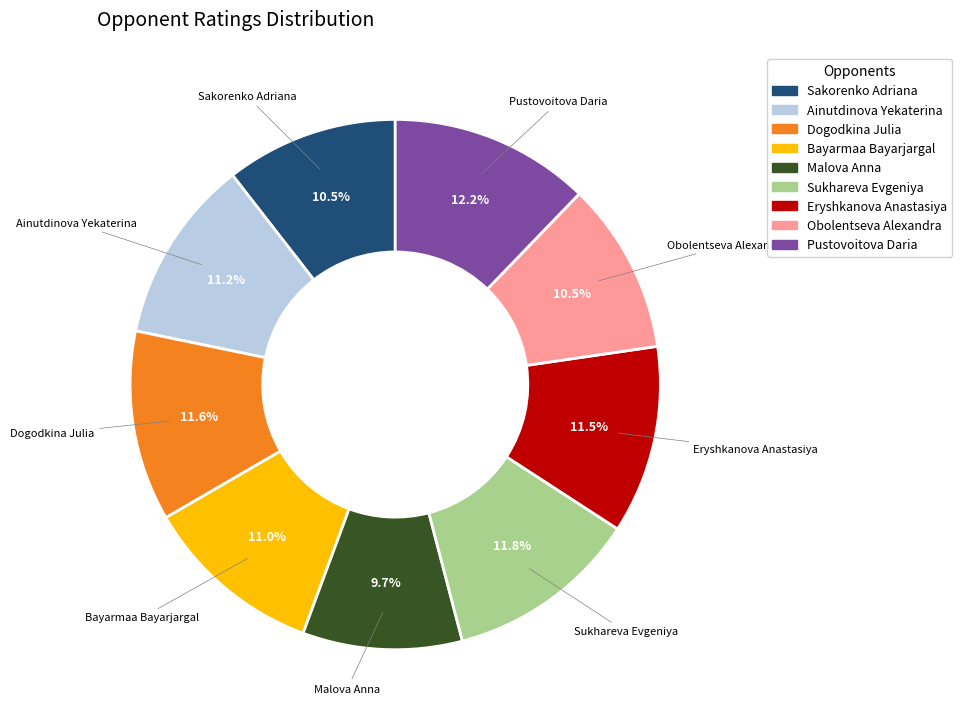

True or false: Malova Anna accounts for 10% of the total.

True